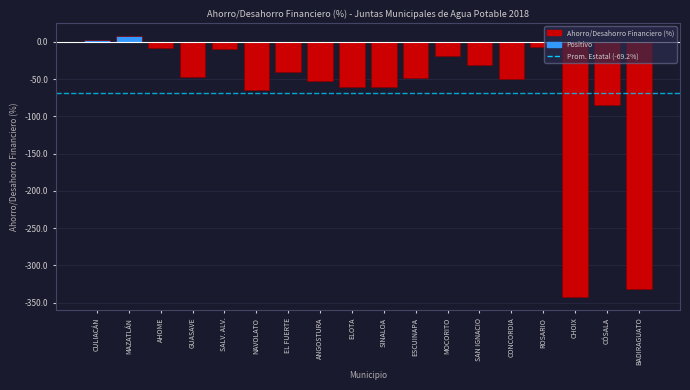

True or false: the data shows -19.2 at MOCORITO.

True